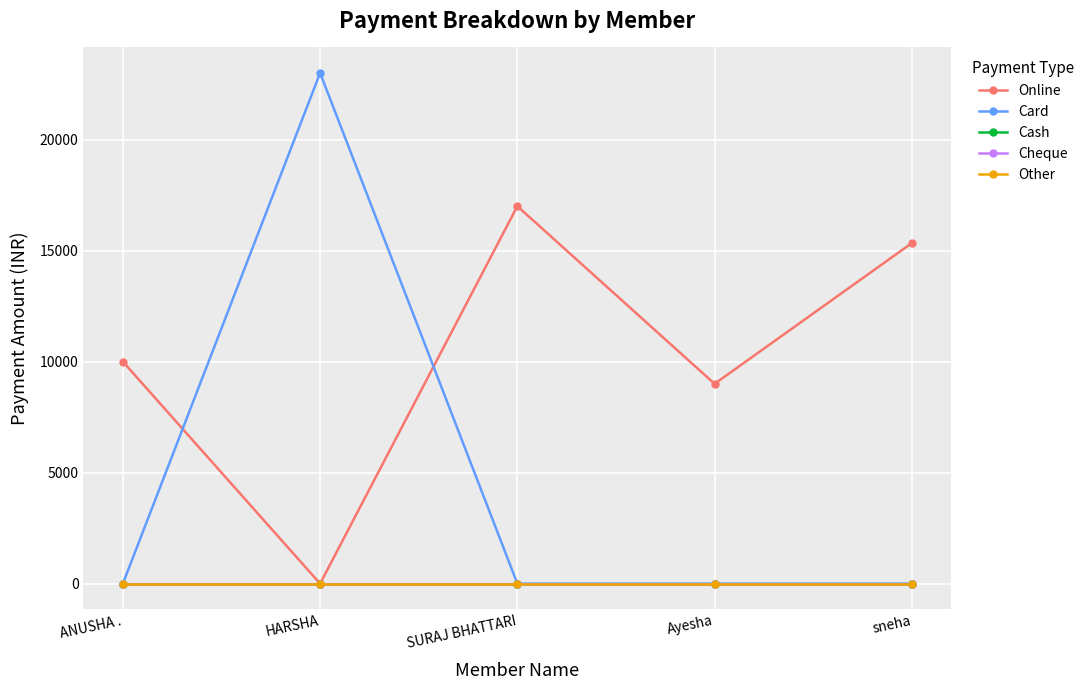

What is the total value across all series at sneha?

15340.0